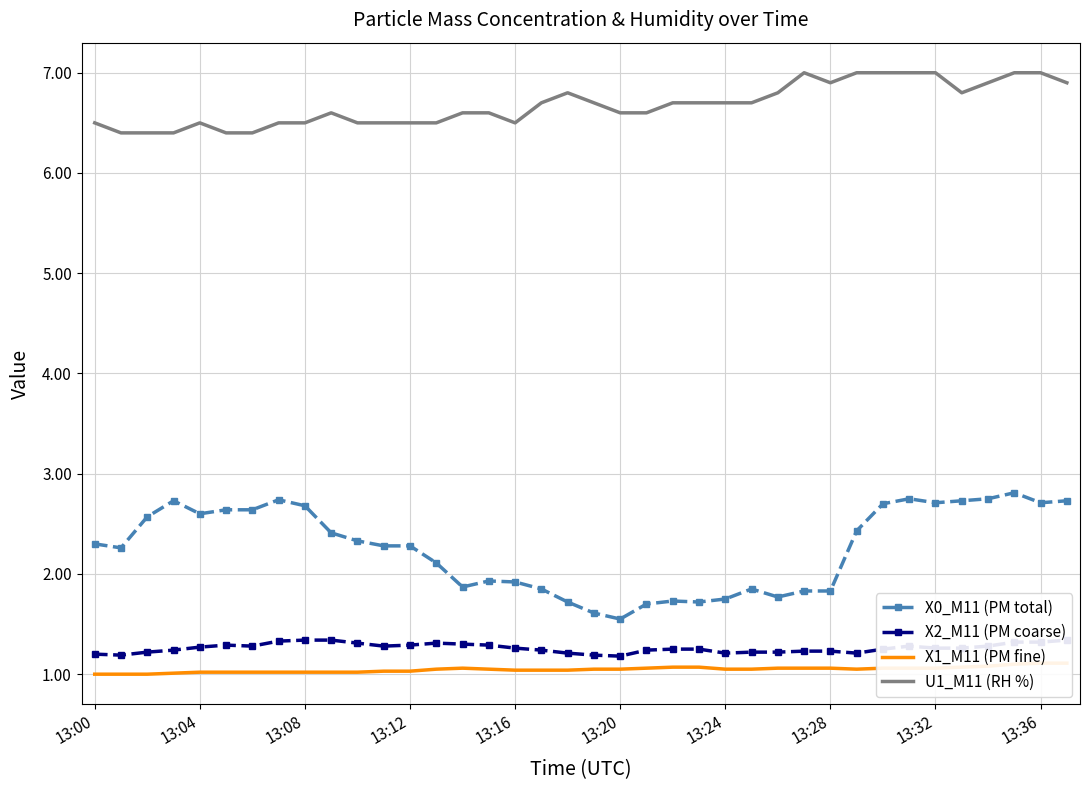

The X0_M11 (PM total) series shows 3.1 at 13:16. True or false?

False